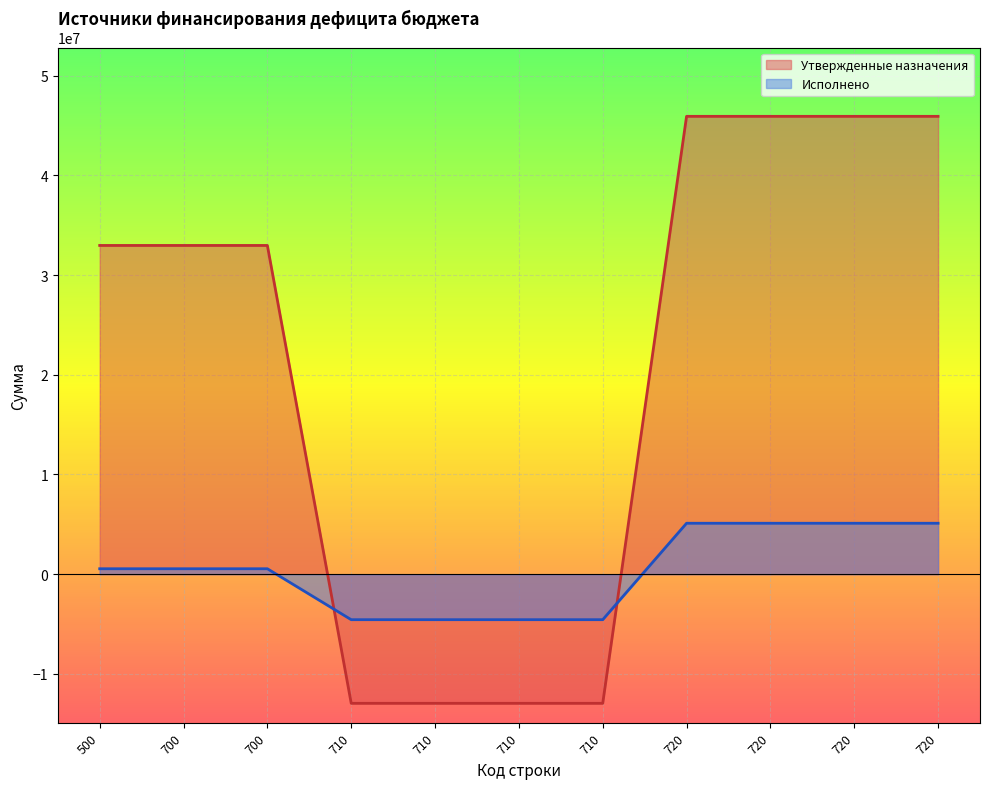

What is the highest value of the Утвержденные назначения series?

45918229.0